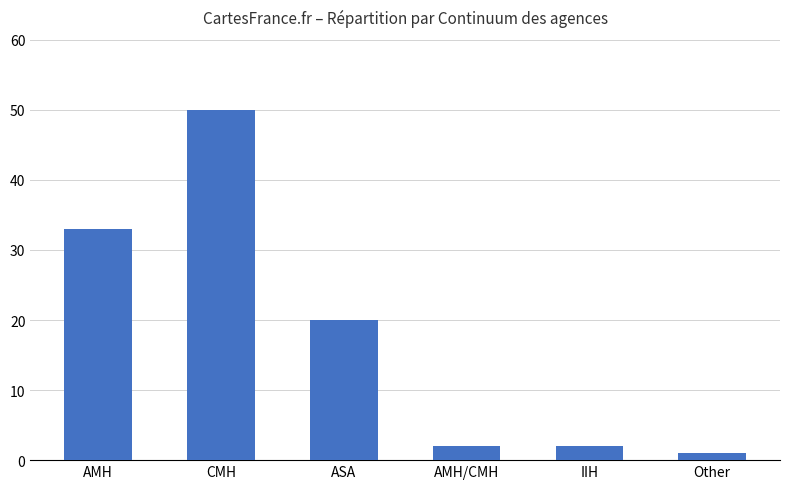

What is the change in value from AMH to ASA?

-13